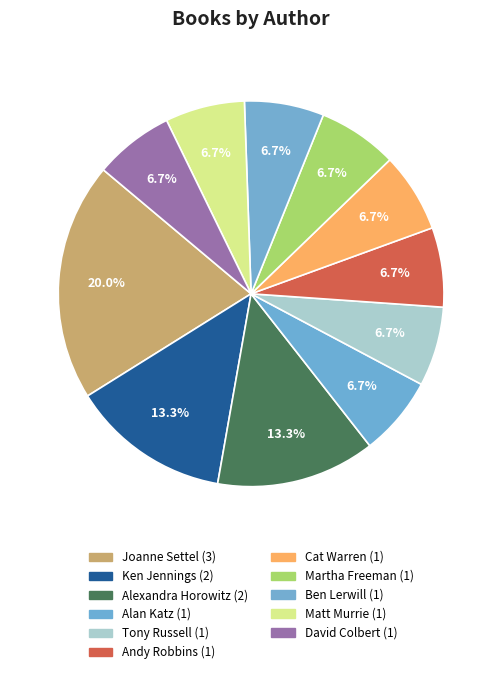

How many slices are in this pie chart?

11